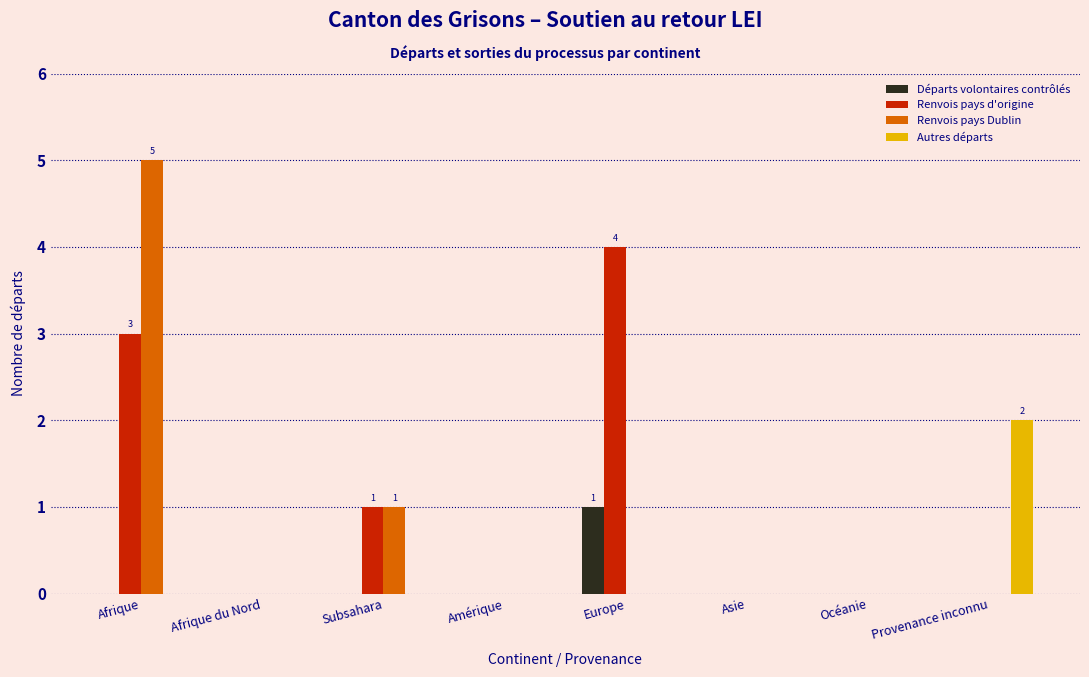

Is the value of Renvois pays d'origine at Europe greater than the value of Autres départs at Subsahara?

Yes